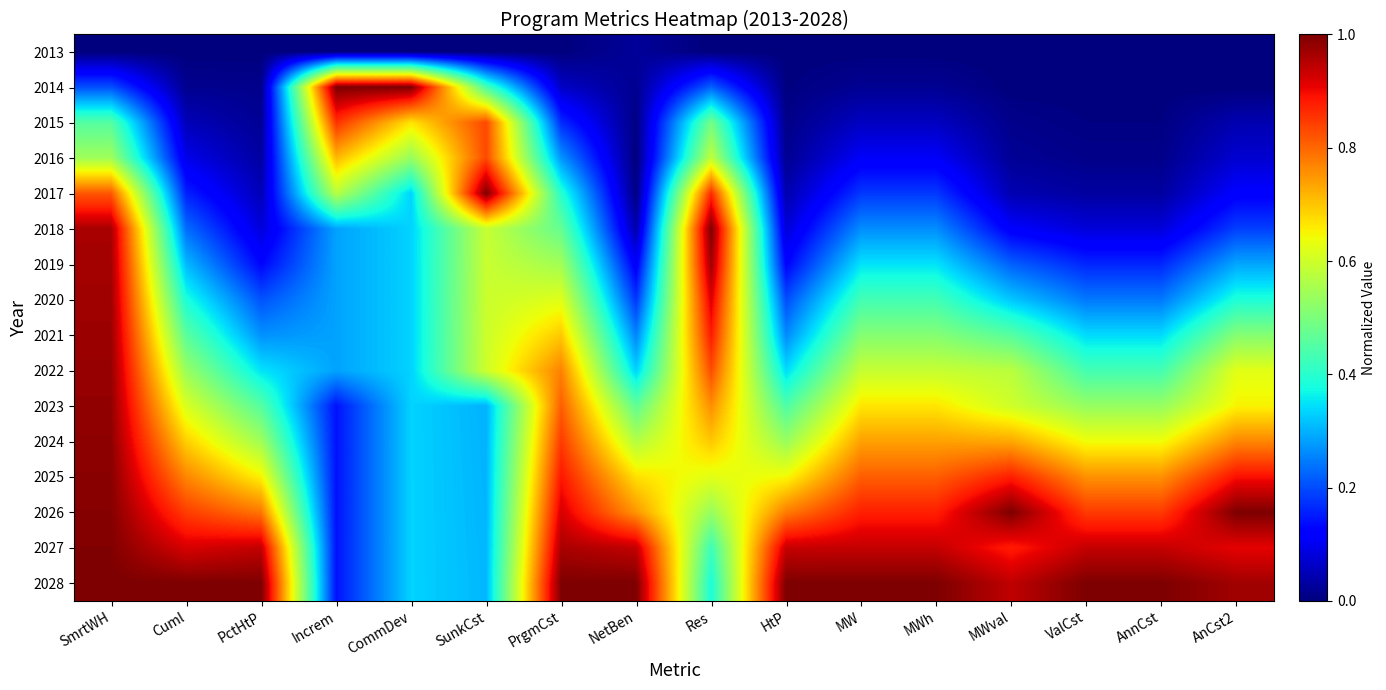

Rank the series by their maximum value, from lowest to highest.

2013, 2016, 2015, 2019, 2020, 2021, 2022, 2023, 2024, 2025, 2027, 2014, 2017, 2018, 2026, 2028